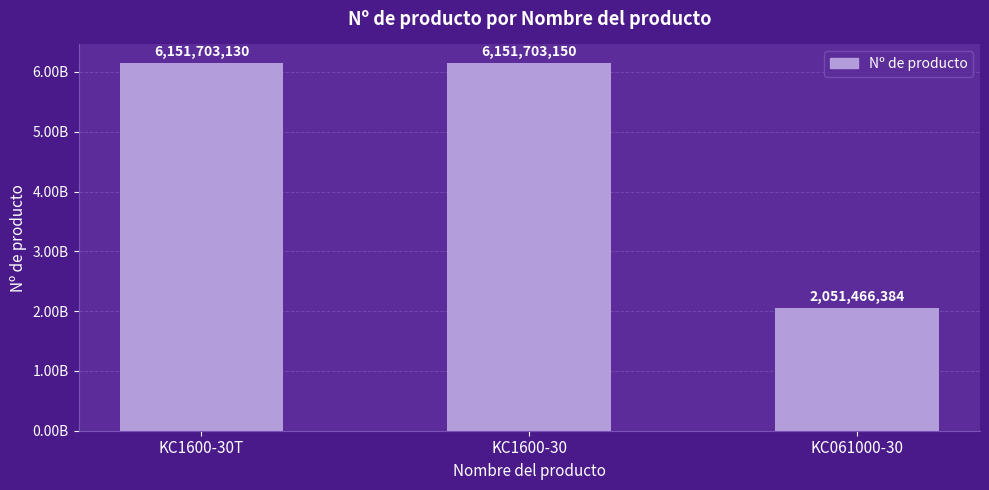

Count the number of values greater than 6151703130.

1